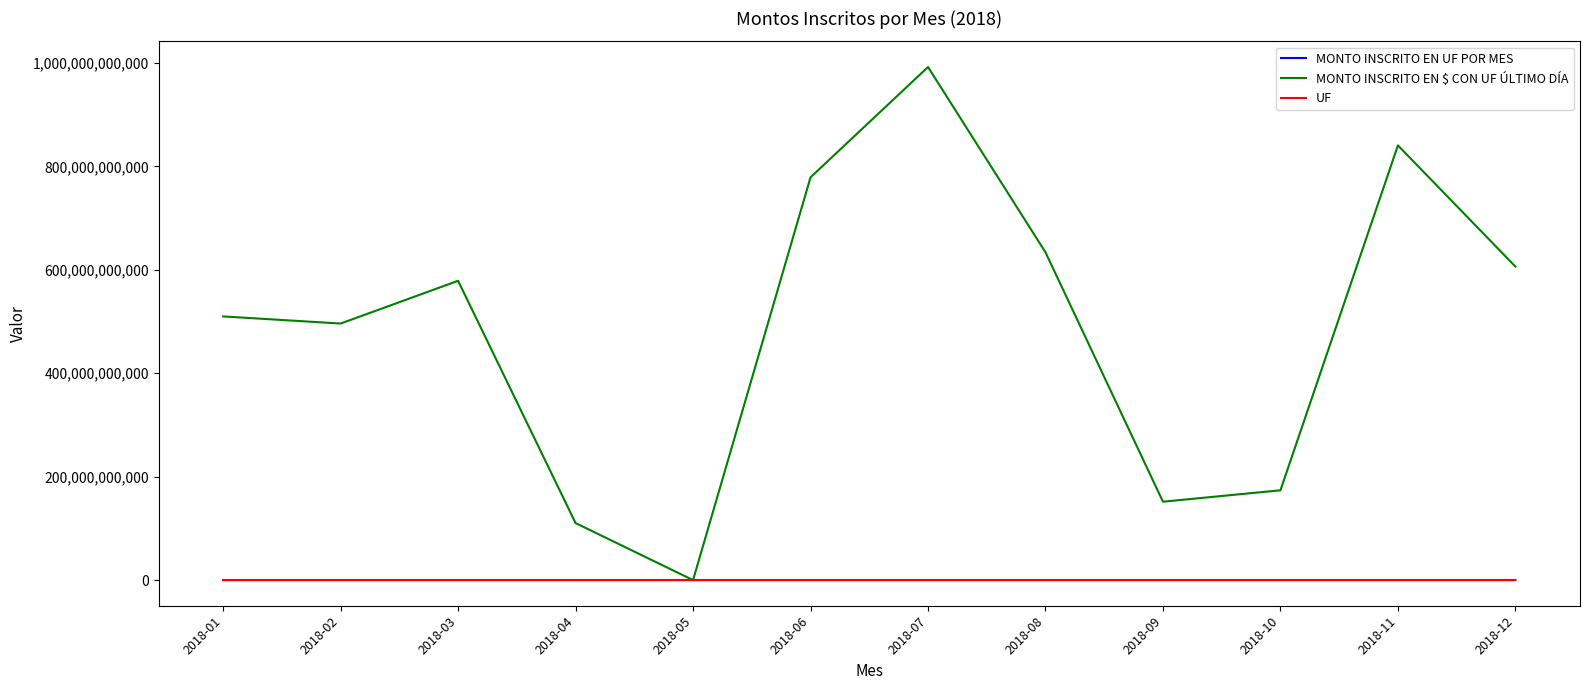

In MONTO INSCRITO EN UF POR MES, how many points are higher than both neighbors (excluding endpoints)?

3